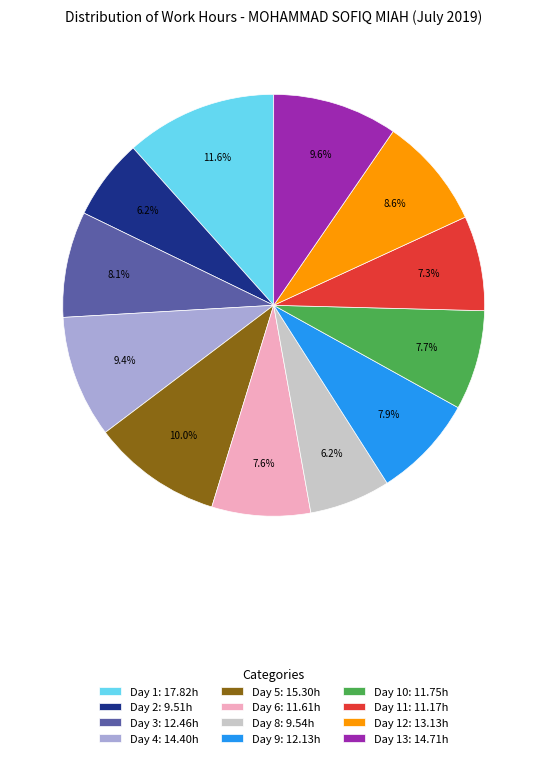

What percentage is NOT represented by Day 1: 17.82h?

88.4%